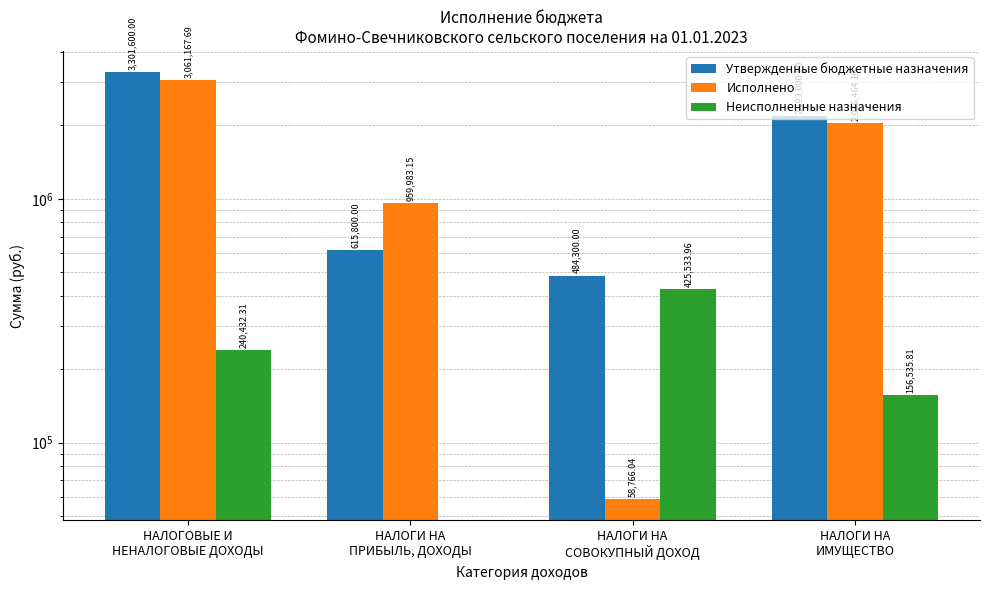

Reading left to right, what are all the values shown in this chart?

Утвержденные бюджетные назначения: НАЛОГОВЫЕ И
НЕНАЛОГОВЫЕ ДОХОДЫ=3301600.0	НАЛОГИ НА
ПРИБЫЛЬ, ДОХОДЫ=615800.0	НАЛОГИ НА
СОВОКУПНЫЙ ДОХОД=484300.0	НАЛОГИ НА
ИМУЩЕСТВО=2193000.0
Исполнено: НАЛОГОВЫЕ И
НЕНАЛОГОВЫЕ ДОХОДЫ=3061167.7	НАЛОГИ НА
ПРИБЫЛЬ, ДОХОДЫ=959983.2	НАЛОГИ НА
СОВОКУПНЫЙ ДОХОД=58766.0	НАЛОГИ НА
ИМУЩЕСТВО=2036464.2
Неисполненные назначения: НАЛОГОВЫЕ И
НЕНАЛОГОВЫЕ ДОХОДЫ=240432.3	НАЛОГИ НА
ПРИБЫЛЬ, ДОХОДЫ=0.0	НАЛОГИ НА
СОВОКУПНЫЙ ДОХОД=425534.0	НАЛОГИ НА
ИМУЩЕСТВО=156535.8